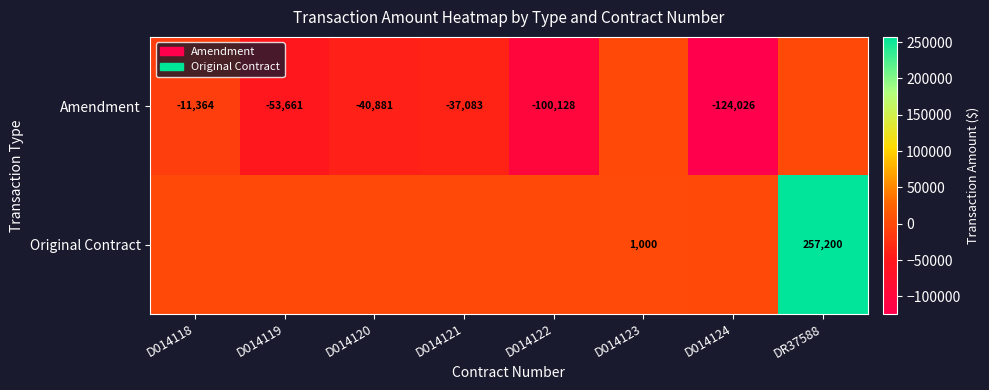

Is it true that Amendment equals -53661 at D014119?

True